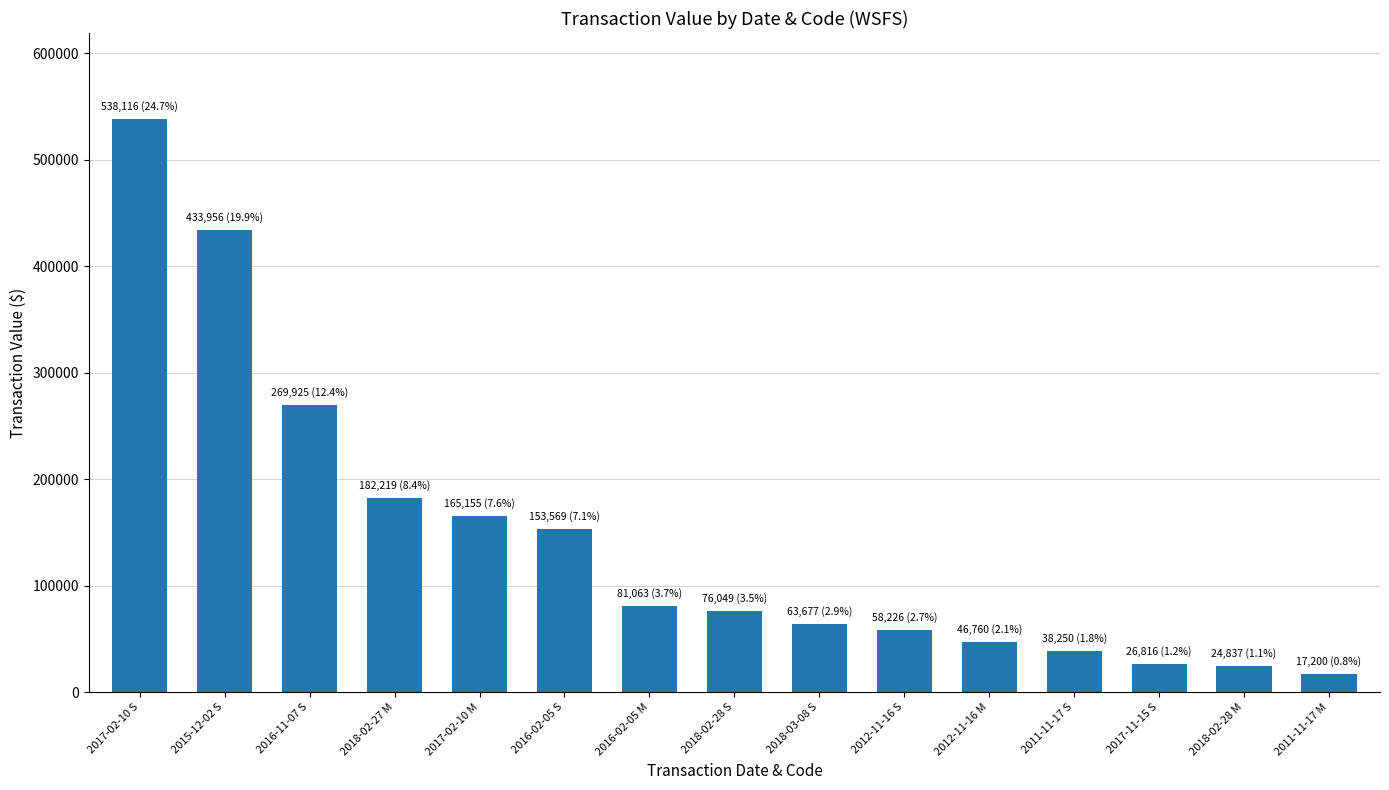

Are the bars horizontal?

No